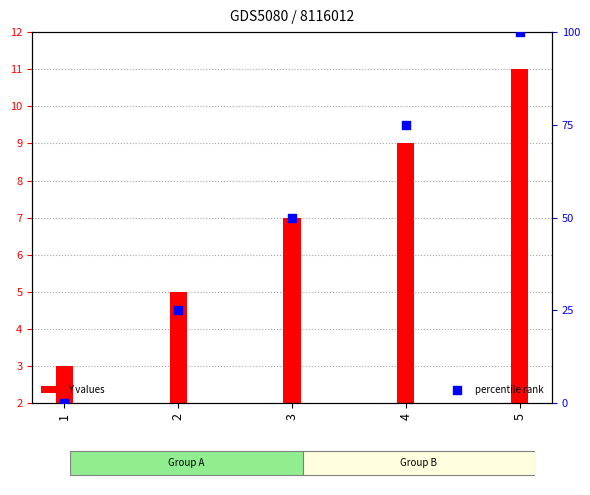

At how many categories does at least one series exceed 97?

1